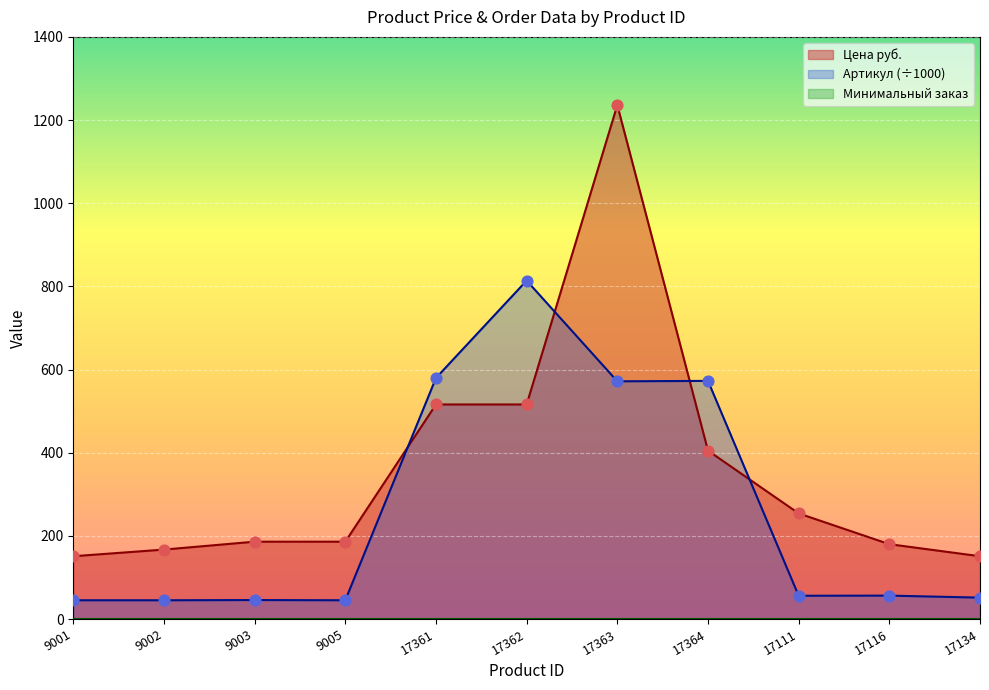

At which category is the sum across all series the highest?

17363